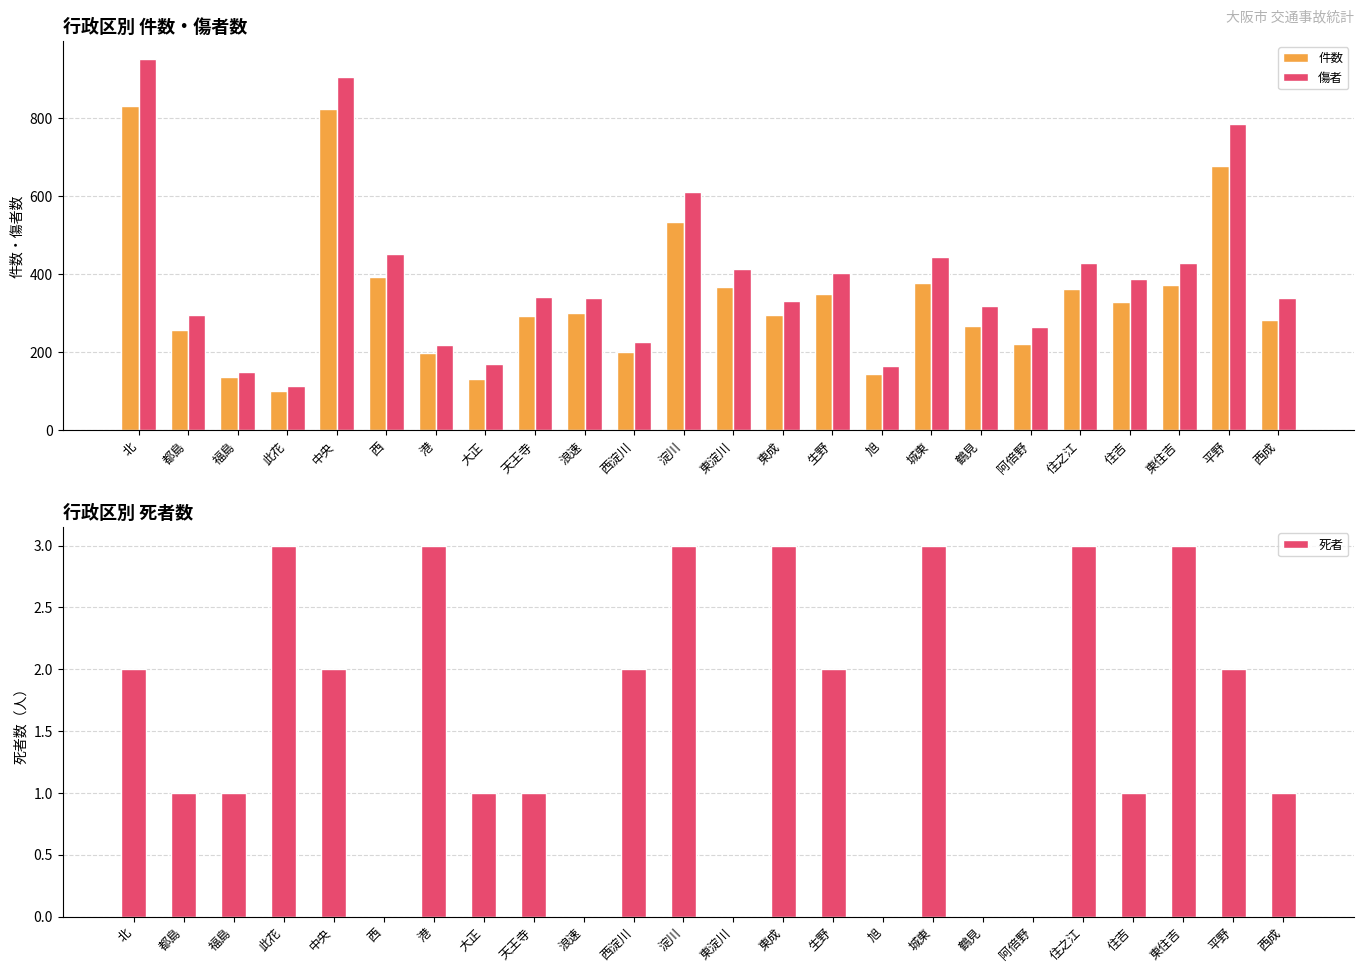

How many bars are there in each group?

3